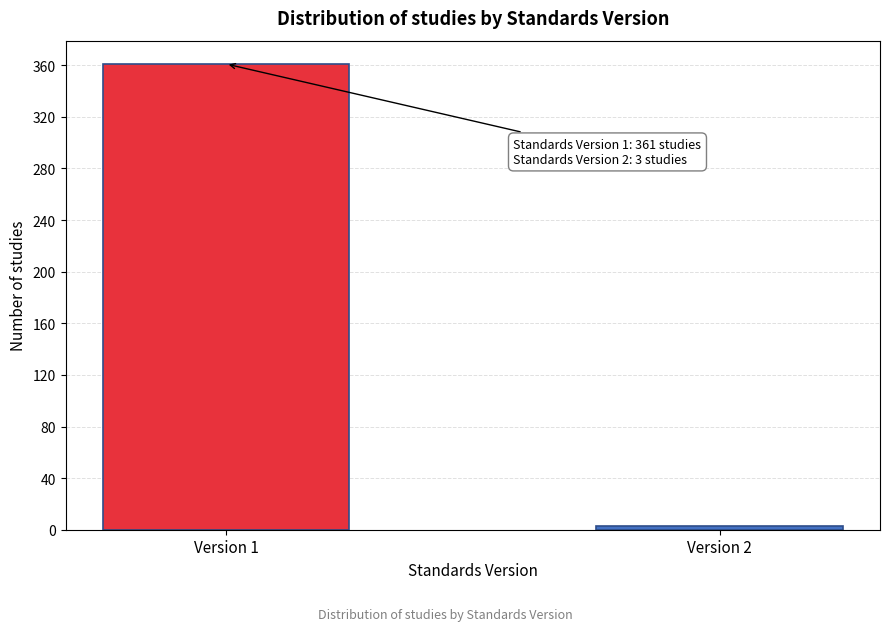

Reading left to right, transcribe all the data shown in this chart.

Version 1=361	Version 2=3